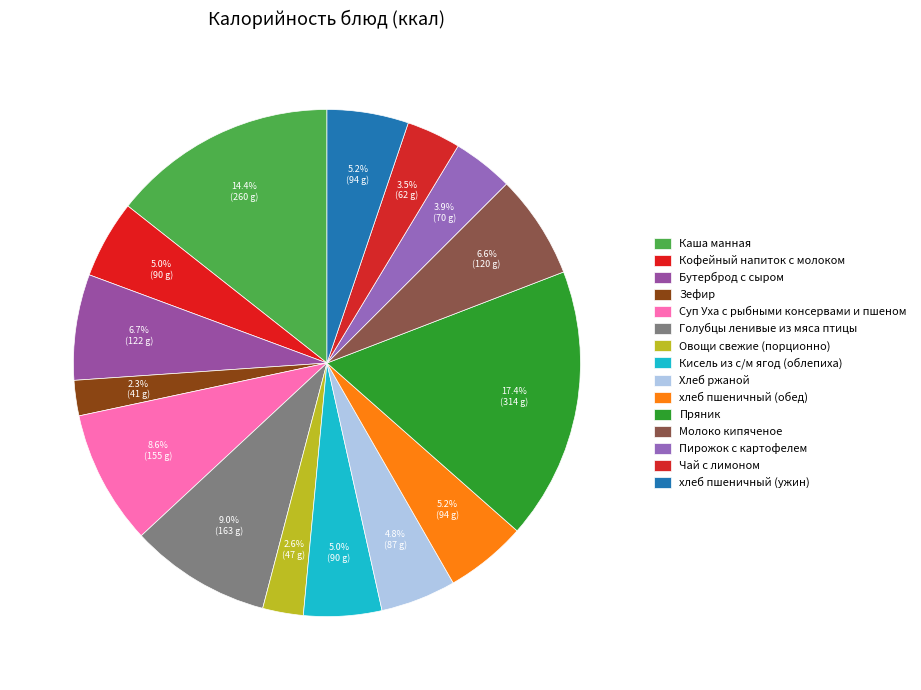

Count the number of slices in the pie.

15